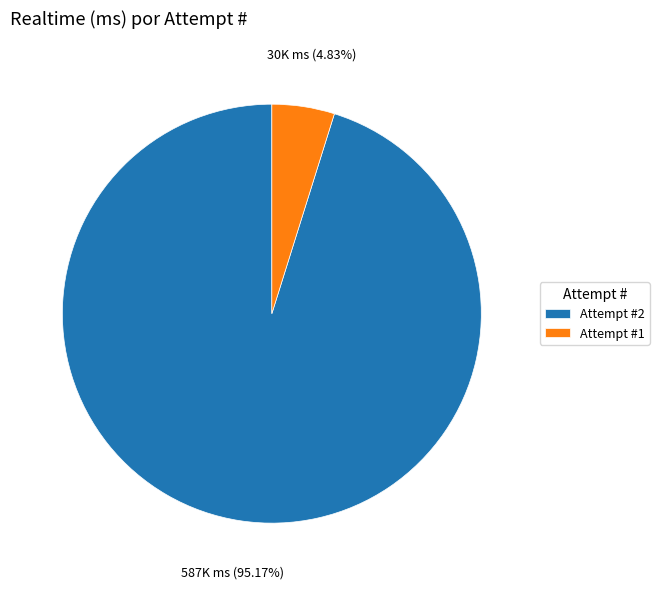

Which slice is the largest?

Attempt #2